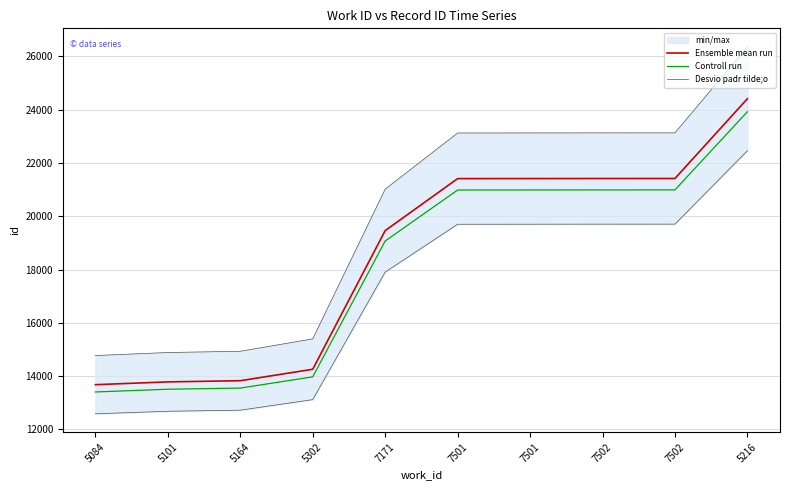

True or false: Controll run and Ensemble mean run cross at least once.

False